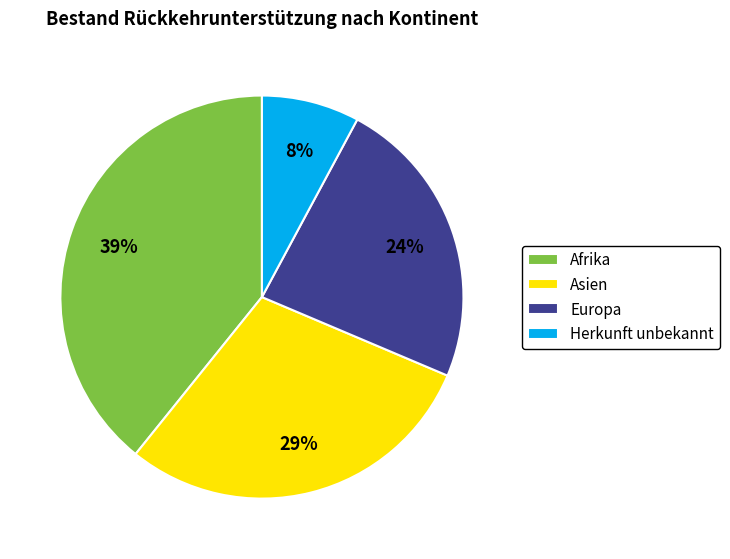

Is it true that Asien is 22% of the pie?

False